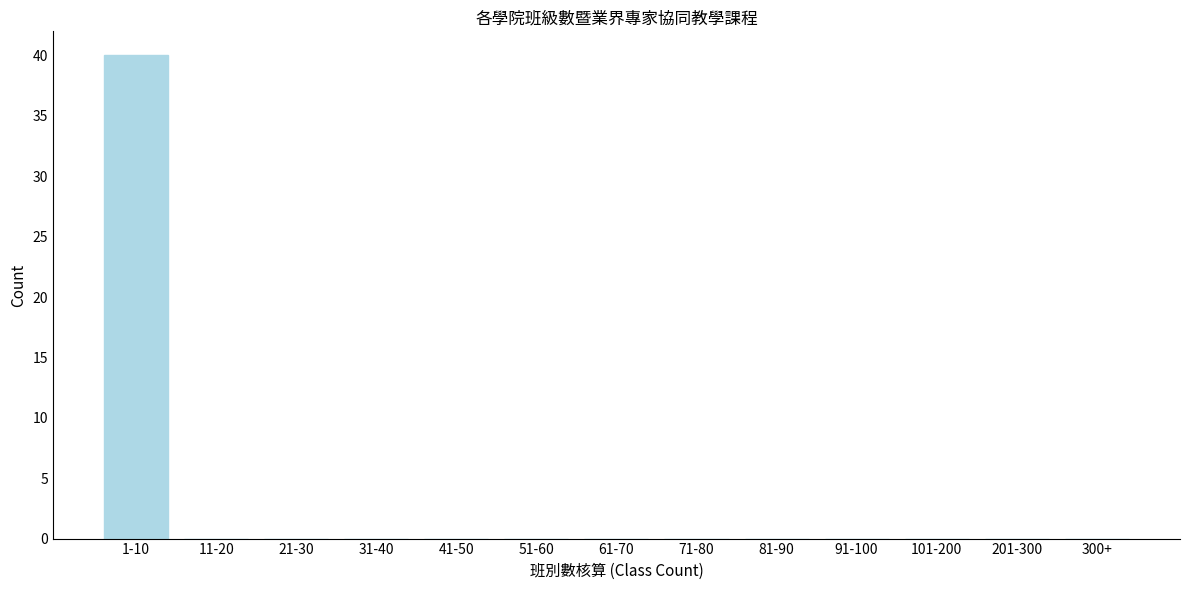

Reading left to right, what are all the values shown in this chart?

1-10=40	11-20=0	21-30=0	31-40=0	41-50=0	51-60=0	61-70=0	71-80=0	81-90=0	91-100=0	101-200=0	201-300=0	300+=0